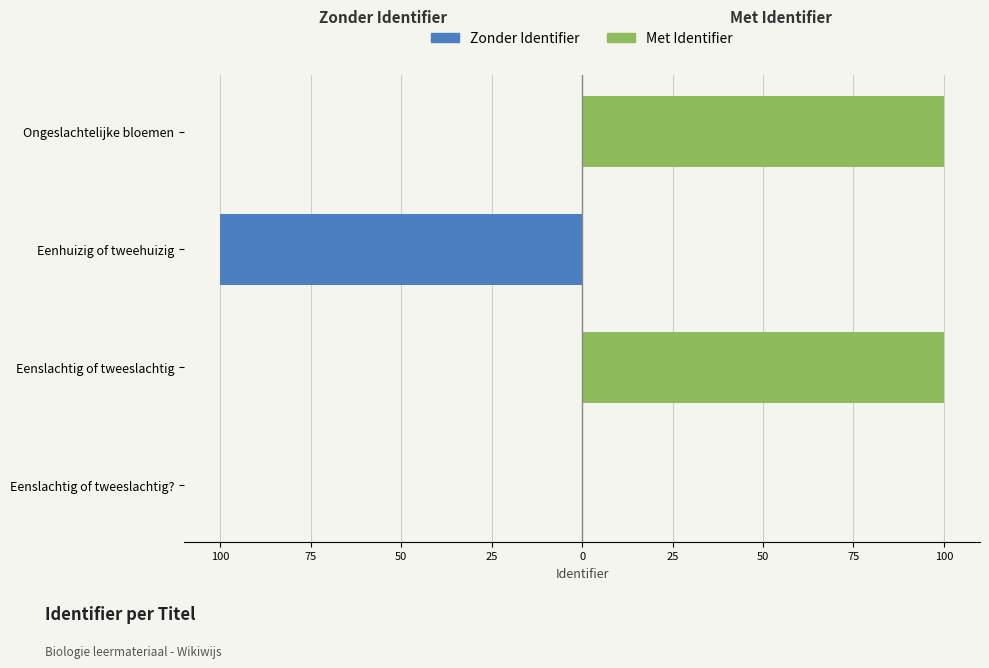

Between Eenslachtig of tweeslachtig? and Eenslachtig of tweeslachtig, which series saw the biggest shift?

Met Identifier